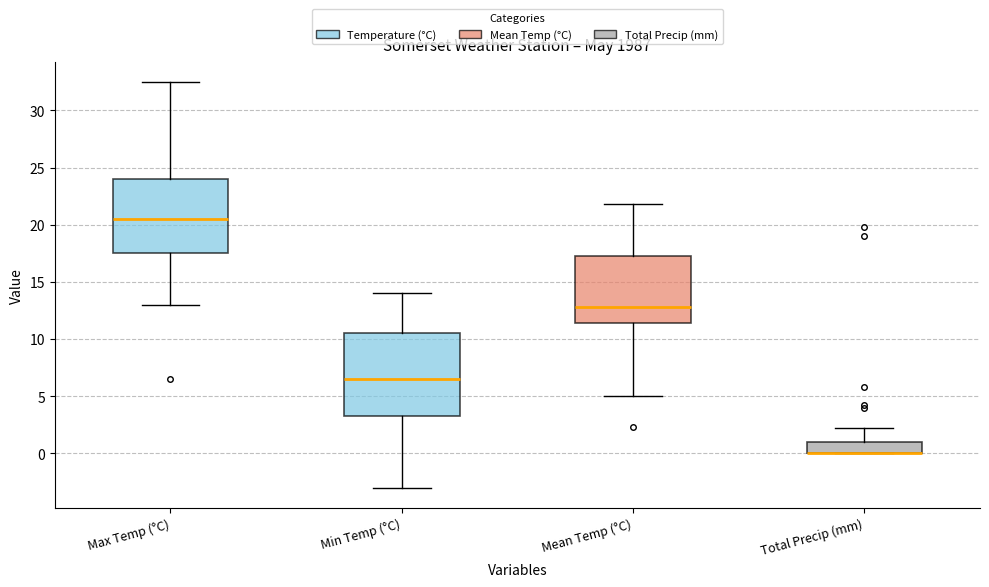

Reading left to right, transcribe this box plot: for each box, give where its median line is, the range the box spans, and where its two whiskers end, as read against the y-axis. The values are not printed on the chart, so give them approximately, as read against the axis.

Max Temp (°C): median 20.5, box 17.5 to 24.0, whiskers 13.0 to 32.5
Min Temp (°C): median 6.5, box 3.5 to 10.5, whiskers -3.0 to 14.0
Mean Temp (°C): median 13.0, box 11.5 to 17.5, whiskers 5.0 to 22.0
Total Precip (mm): median 0.0 (drawn on the box's lower edge), box 0.0 to 1.0, whiskers 0.0 to 2.0